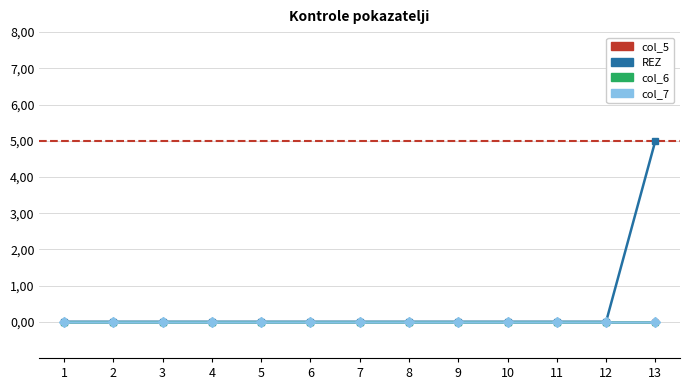

Is the value of col_7 at 2 greater than the value of REZ at 10?

No